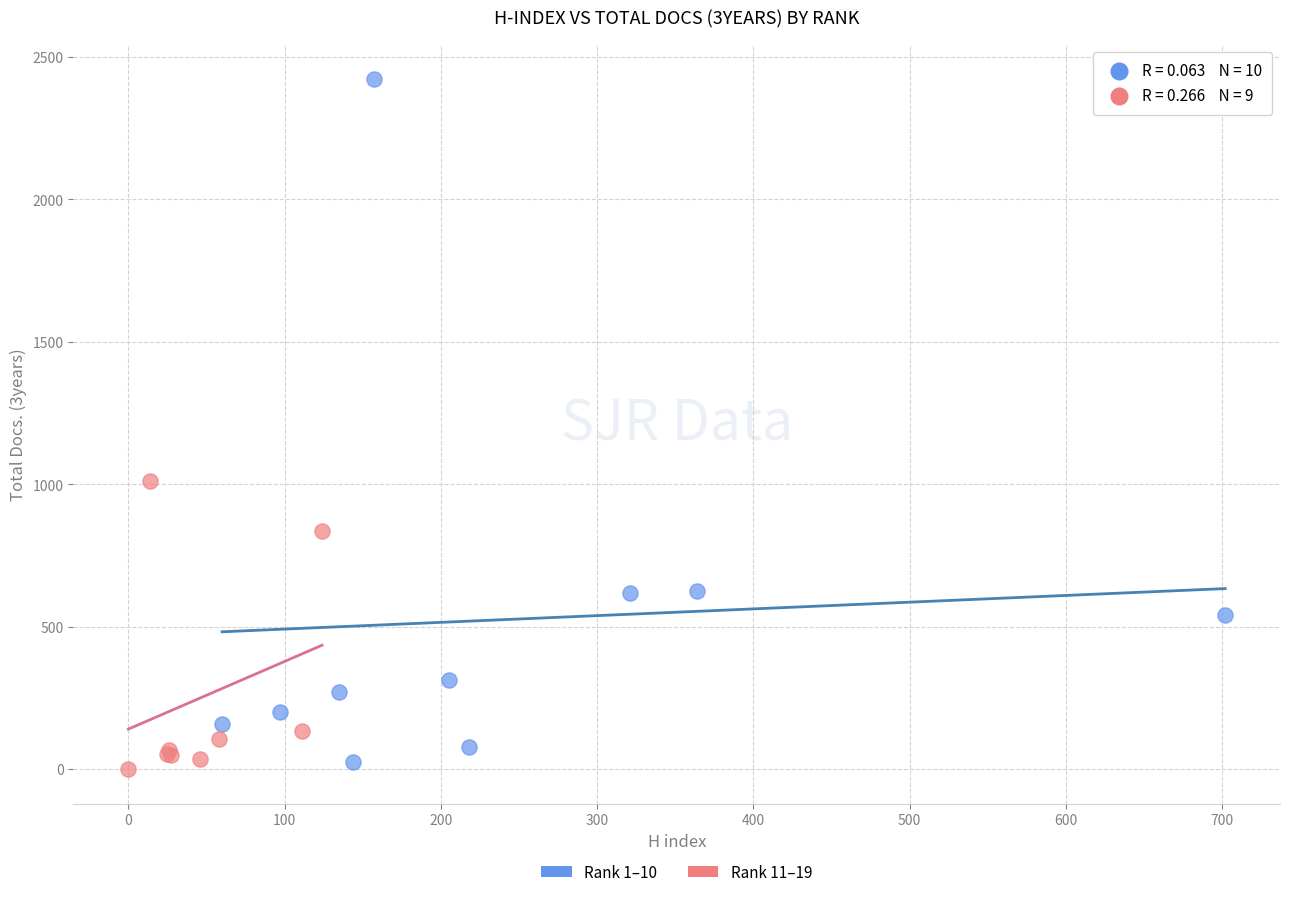

Which series has the widest spread of Y values?

Rank 1–10